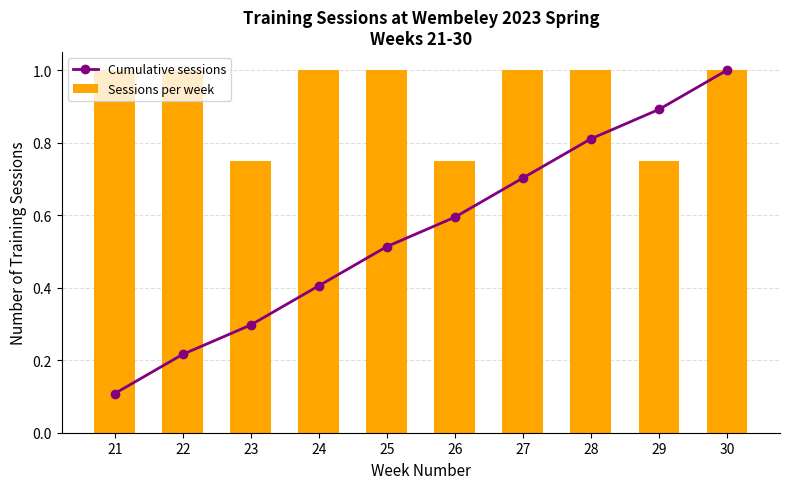

What is the difference between the second highest and second lowest values in the Cumulative sessions series?

0.7